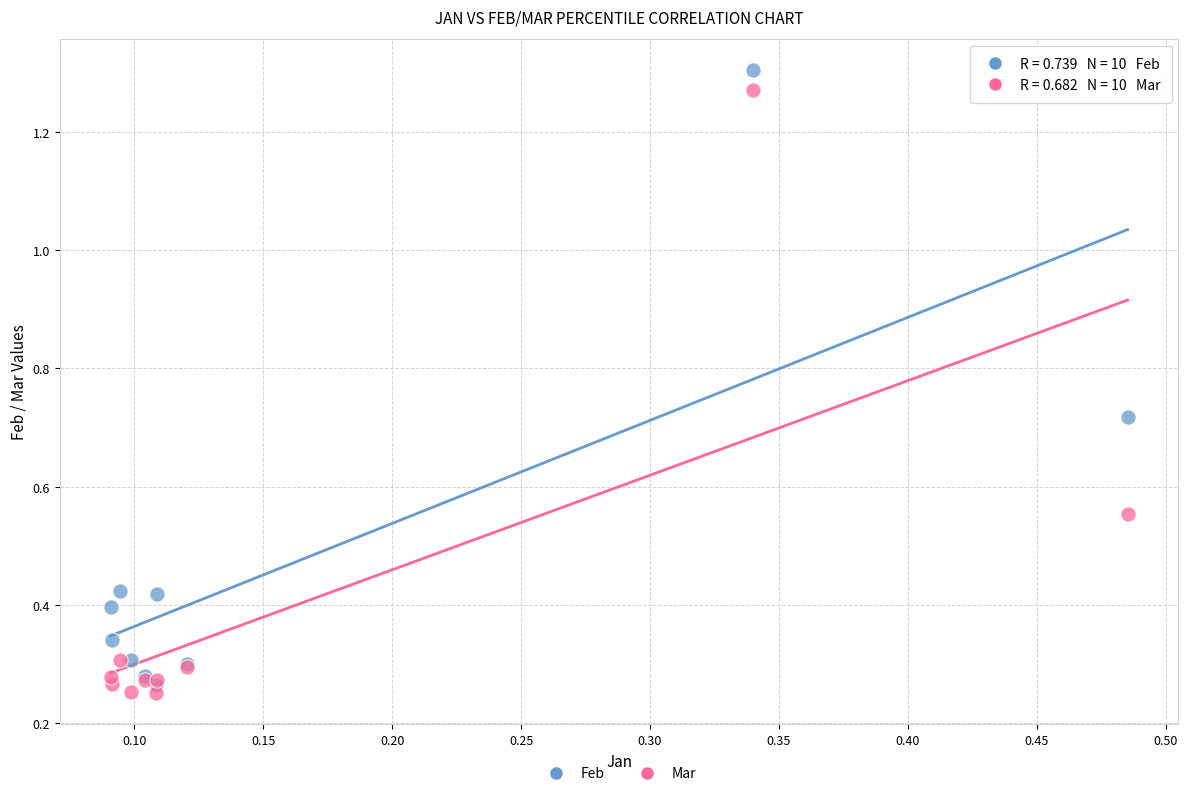

Which series has the widest spread of Y values?

Feb